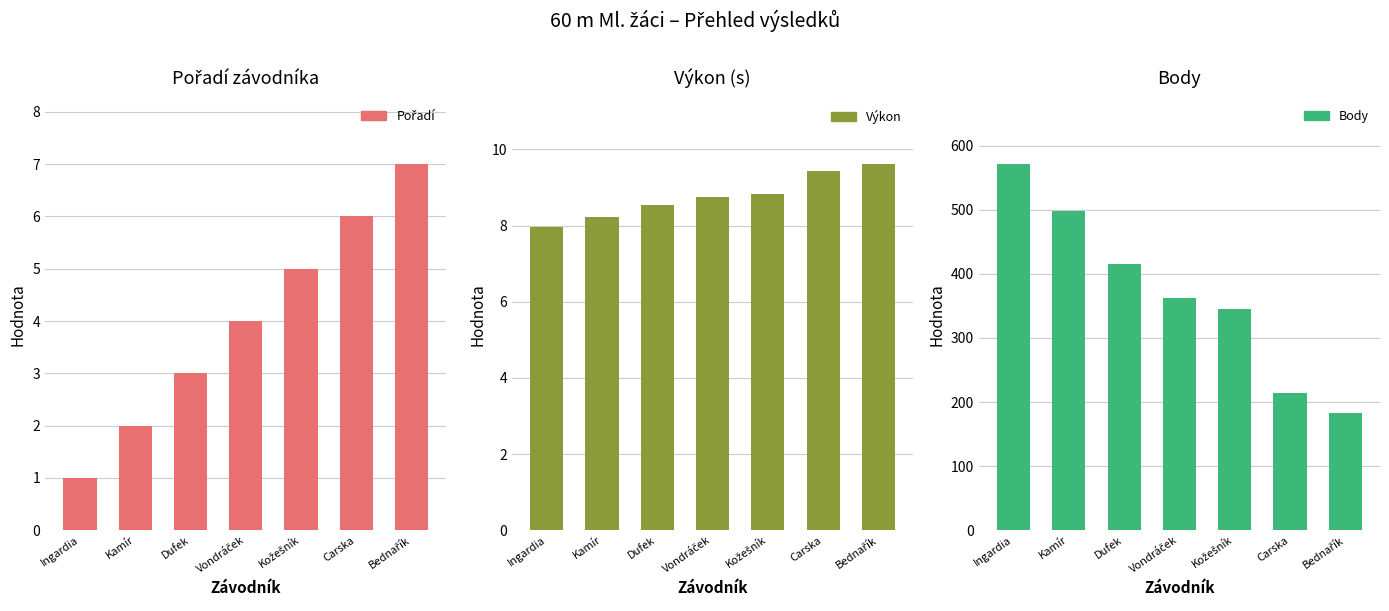

Count the number of categories in the chart.

7